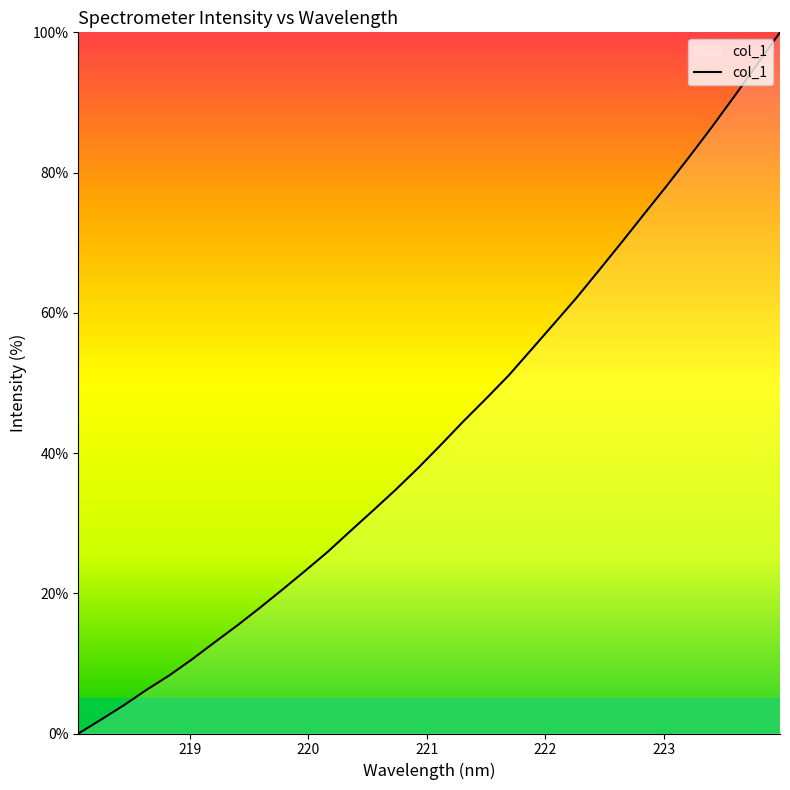

What is the difference between the maximum and minimum values?

100.0